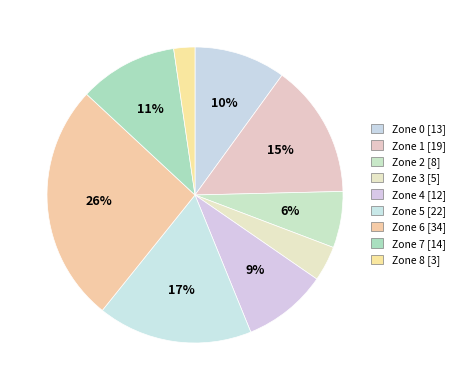

The Zone 5 slice represents 17% of the pie. True or false?

True